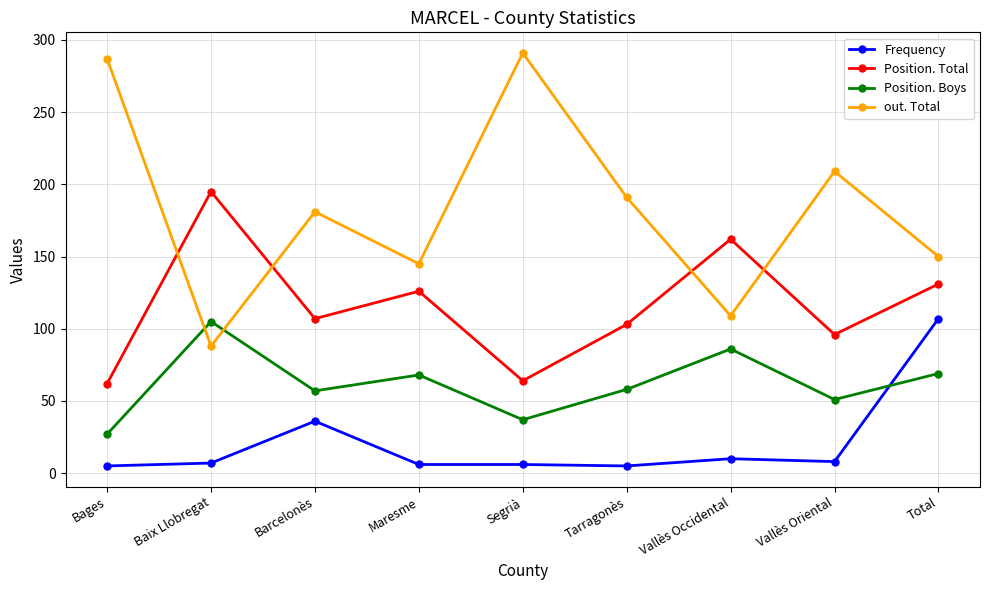

What is the sum of the Frequency values at Barcelonès and Total?

143